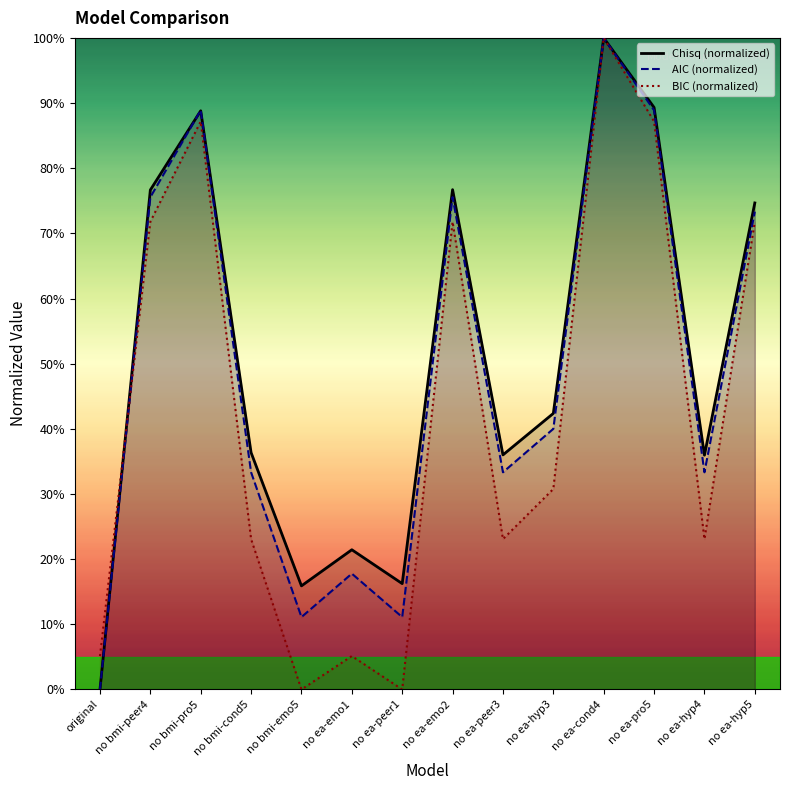

True or false: AIC (normalized) and BIC (normalized) intersect in this chart.

True